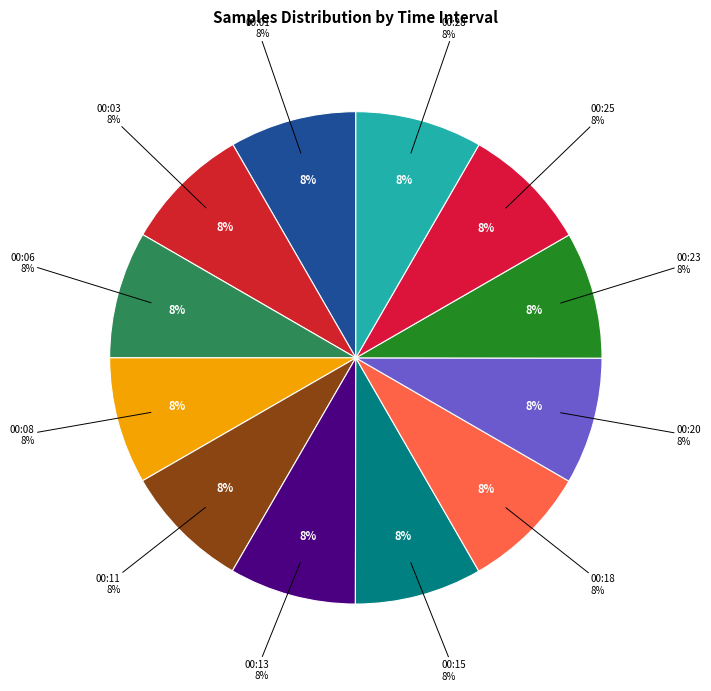

To the nearest percent, what is the combined percentage of 00:20 and 00:28?

17%